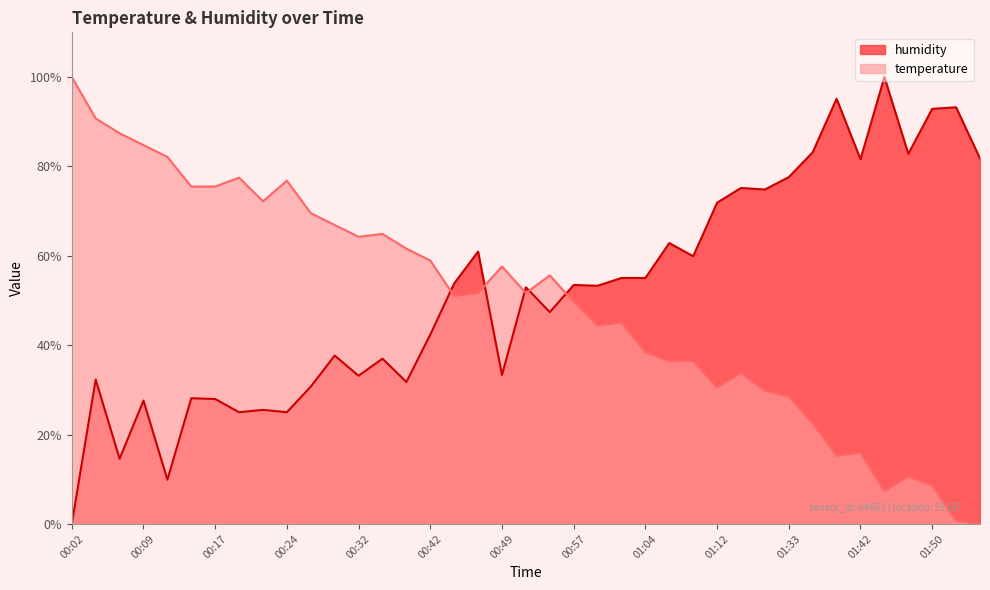

What is the total value across all series at 01:42?

97.5